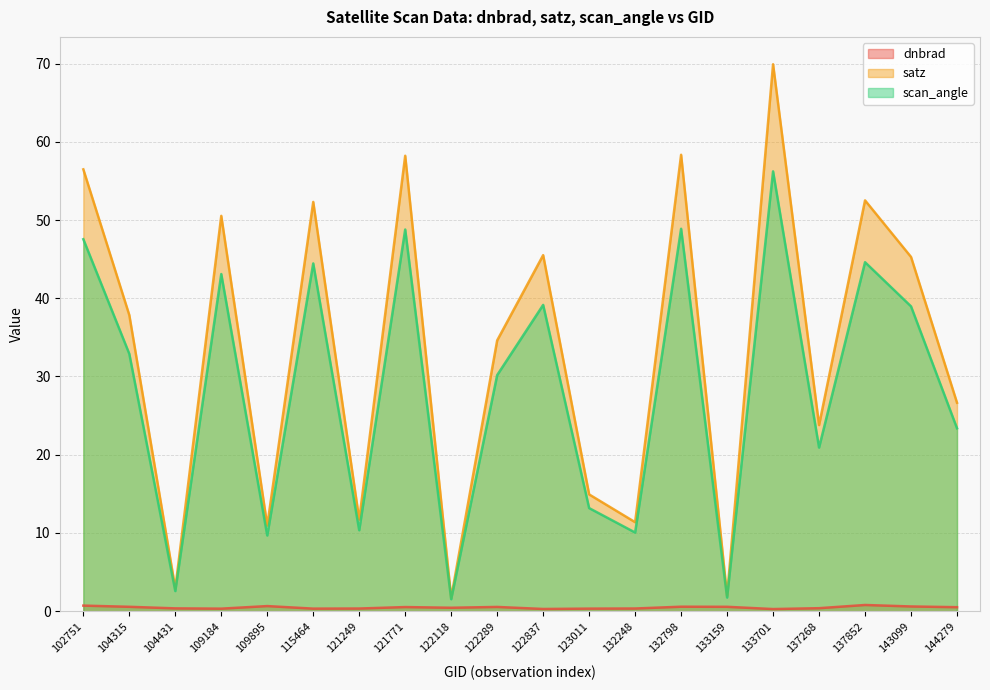

The scan_angle series shows 44.6 at 137852. True or false?

True